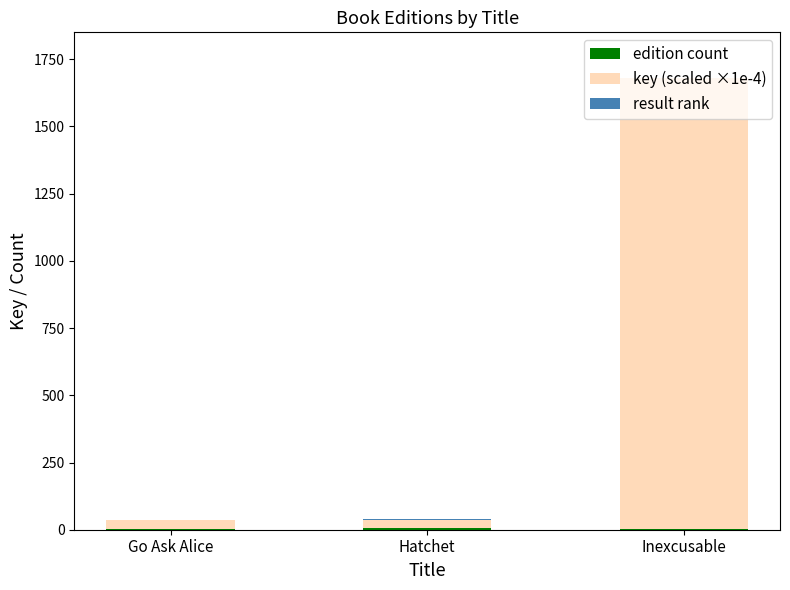

At which label is key (scaled ×1e-4) closest to 853?

Go Ask Alice